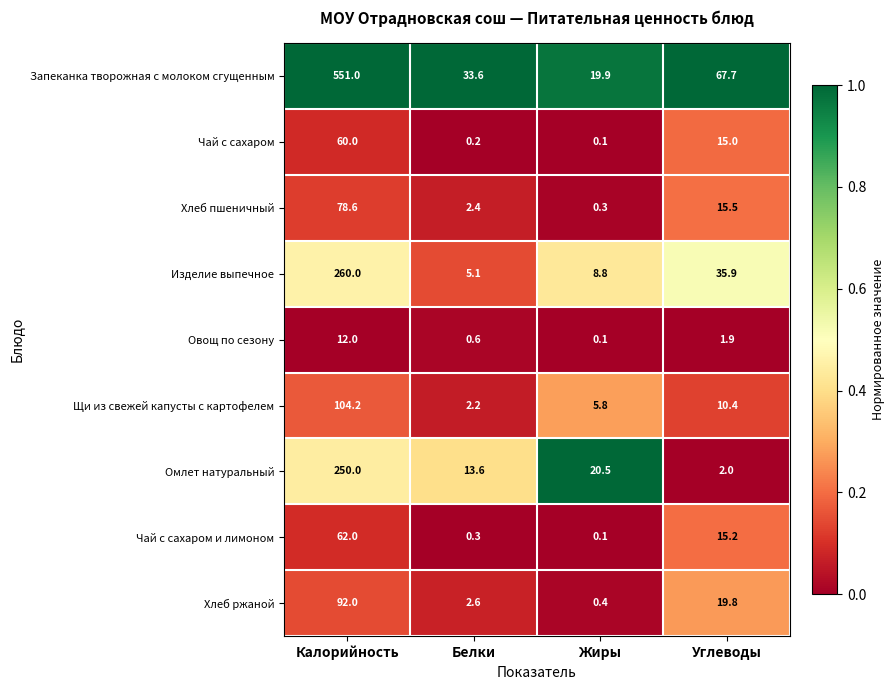

What is the total value across all series at Калорийность?

1469.8